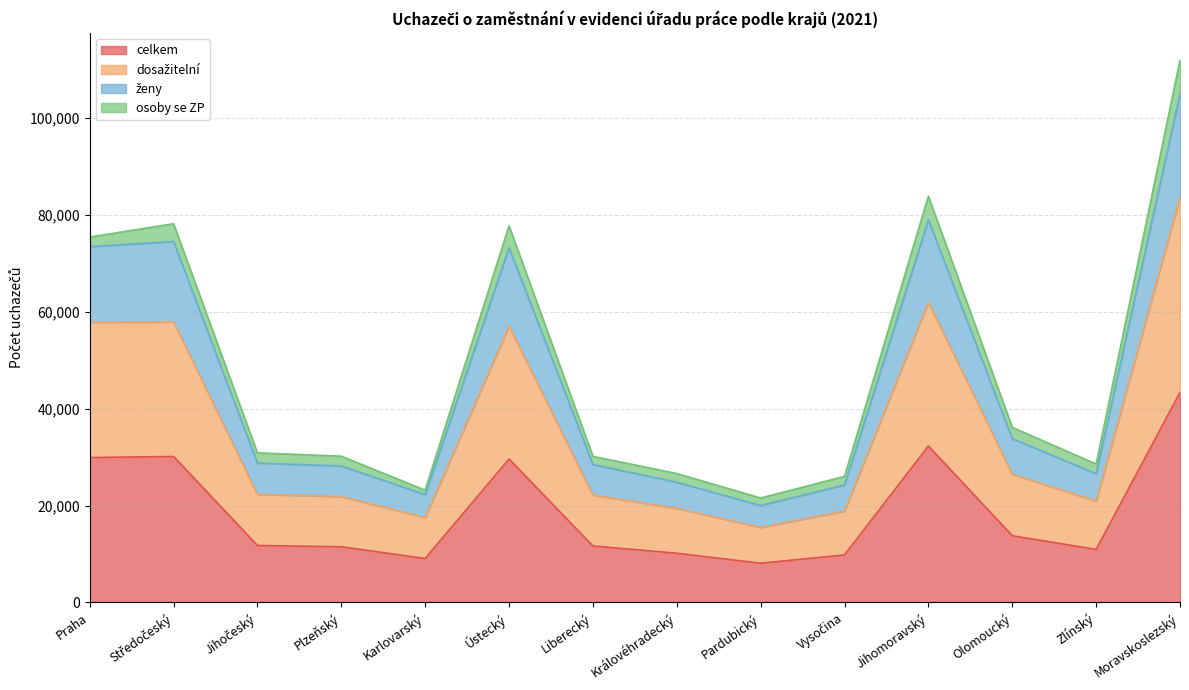

What is the approximate value of celkem at Ústecký, to the nearest 50?

29600